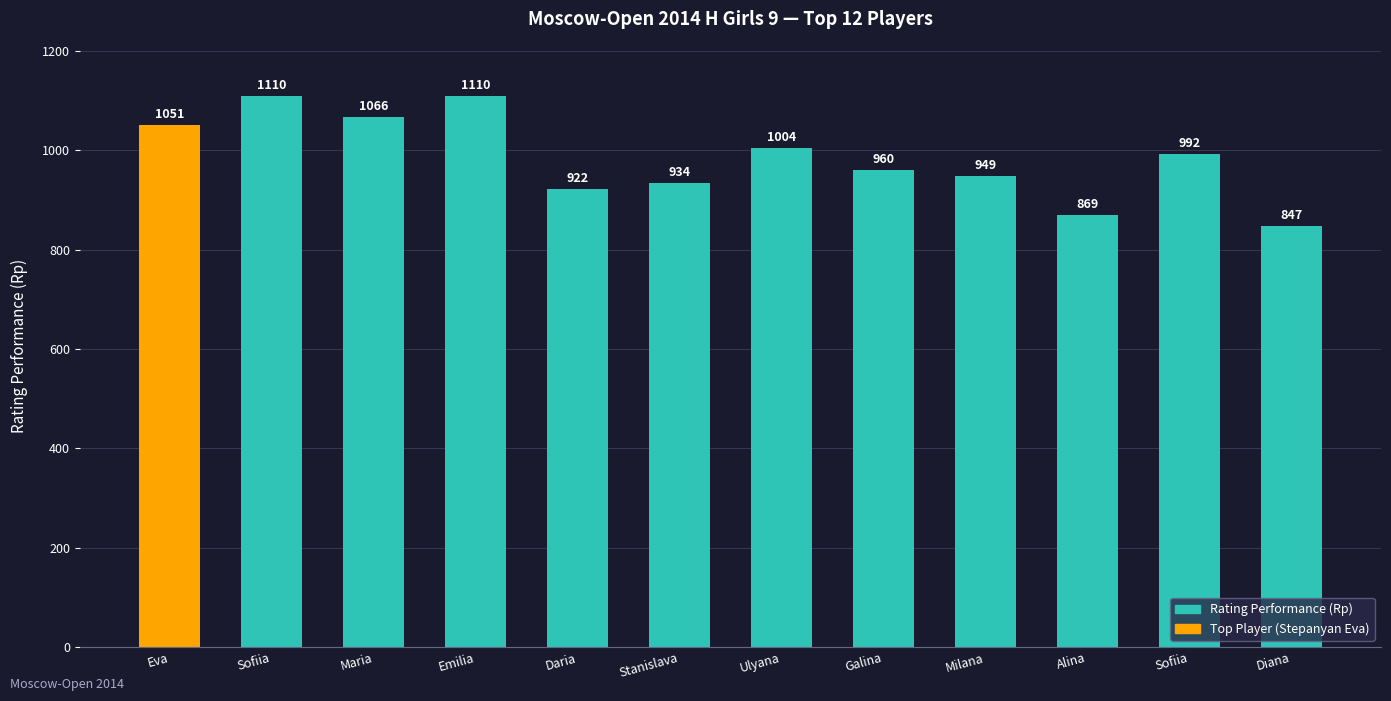

Count the number of data series in this chart.

1